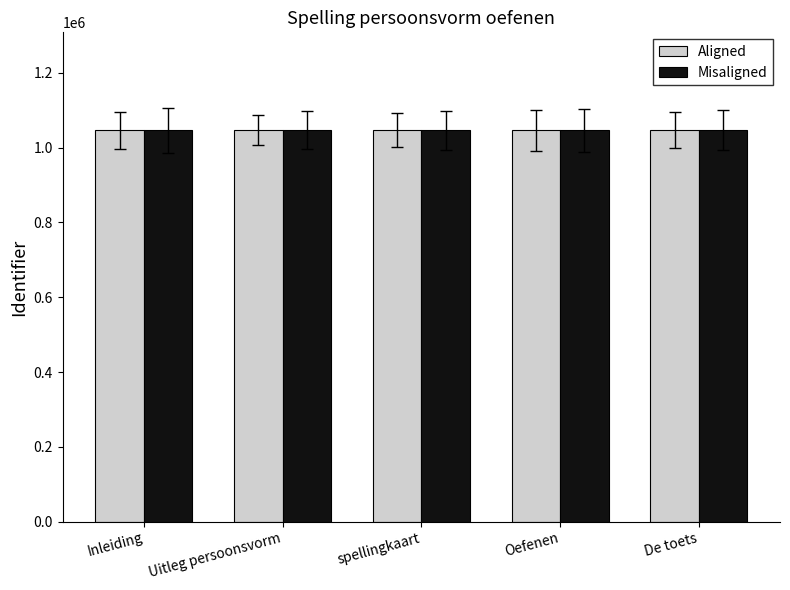

What is the total value across all series at spellingkaart?

2093552